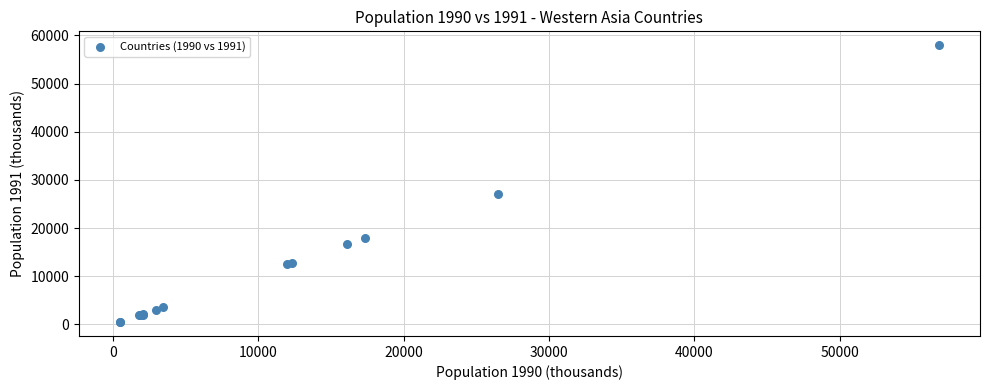

What Y value in the scatter plot is closest to 29217?

27159.9